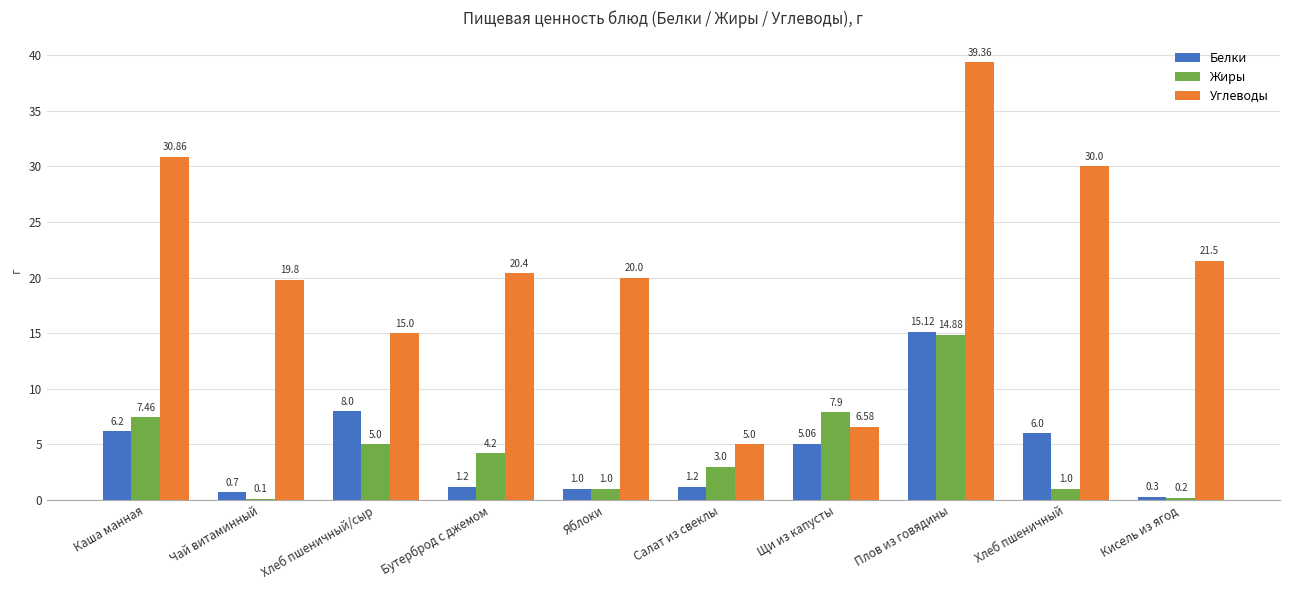

At which label does Углеводы first exceed 20?

Каша манная